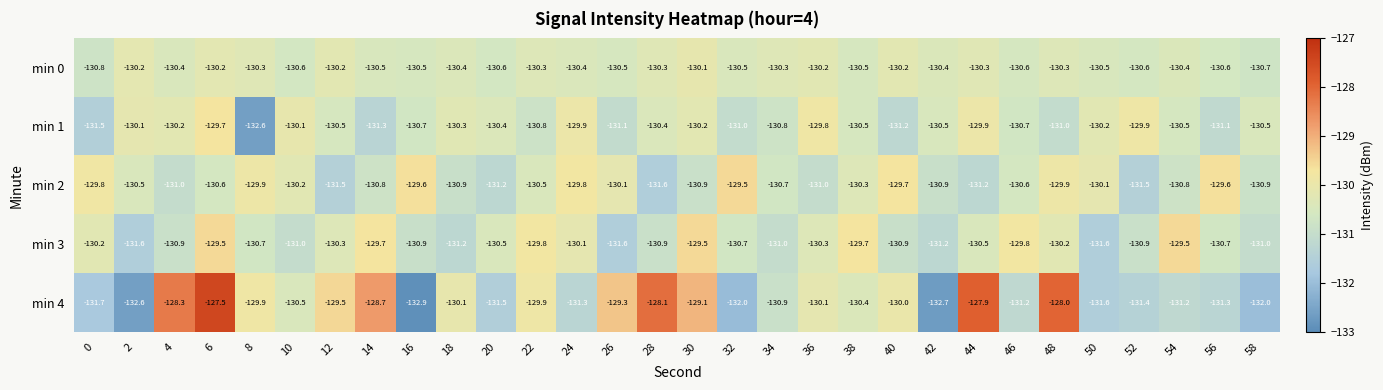

What is the smallest value displayed?

-132.9